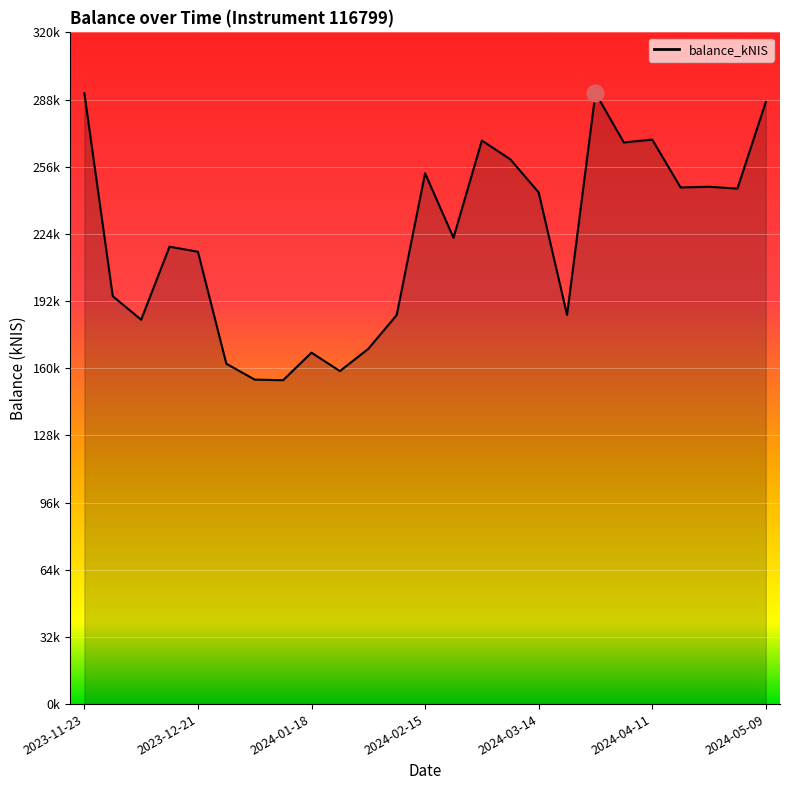

Is this an area chart (filled region under the line)?

Yes